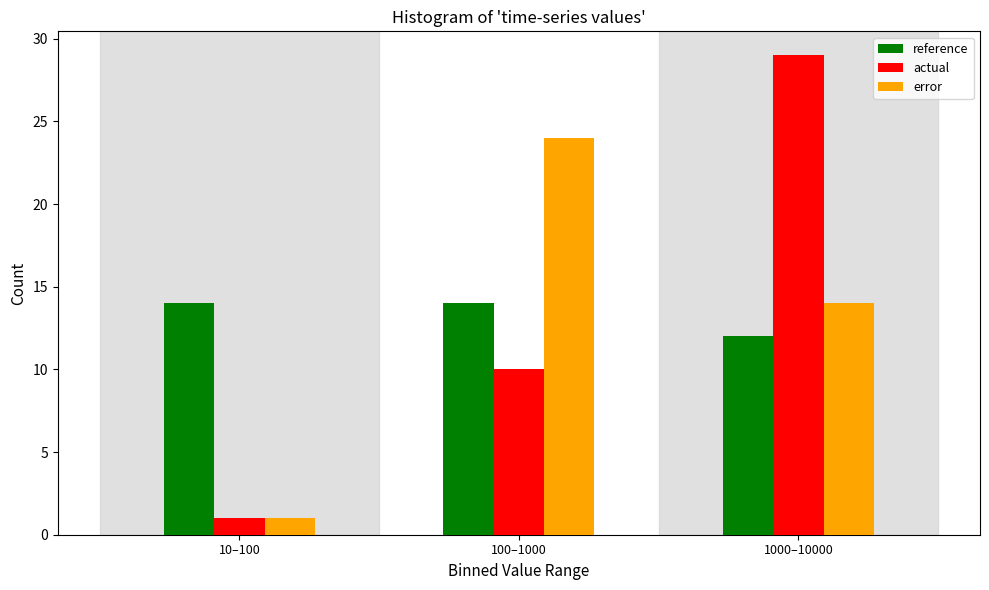

Reading left to right, list all the values displayed in this chart.

reference: 10–100=14	100–1000=14	1000–10000=12
actual: 10–100=1	100–1000=10	1000–10000=29
error: 10–100=1	100–1000=24	1000–10000=14